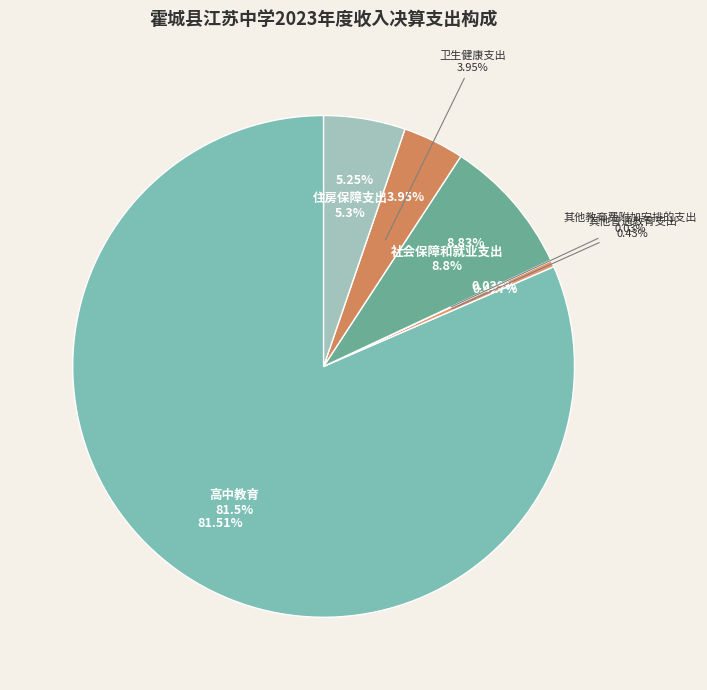

What percentage is NOT represented by 其他普通教育支出?

99.6%